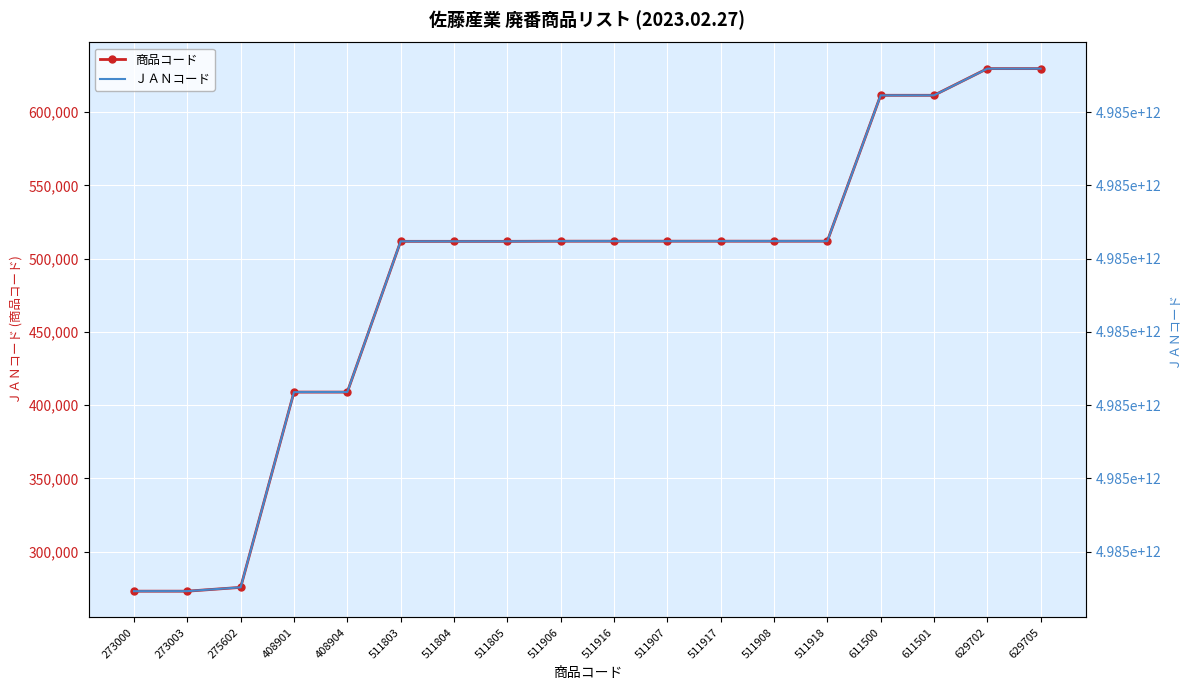

Reading left to right, extract all data points from this chart.

商品コード: 273000=273000	273003=273003	275602=275602	408901=408901	408904=408904	511803=511803	511804=511804	511805=511805	511906=511906	511916=511916	511907=511907	511917=511917	511908=511908	511918=511918	611500=611500	611501=611501	629702=629702	629705=629705
ＪＡＮコード: 273000=4985414273003	273003=4985414273034	275602=4985414275625	408901=4985414408917	408904=4985414408948	511803=4985414511839	511804=4985414511846	511805=4985414511853	511906=4985414511969	511916=4985414511969	511907=4985414511976	511917=4985414511976	511908=4985414511983	511918=4985414511983	611500=4985414611508	611501=4985414611515	629702=4985414629725	629705=4985414629756